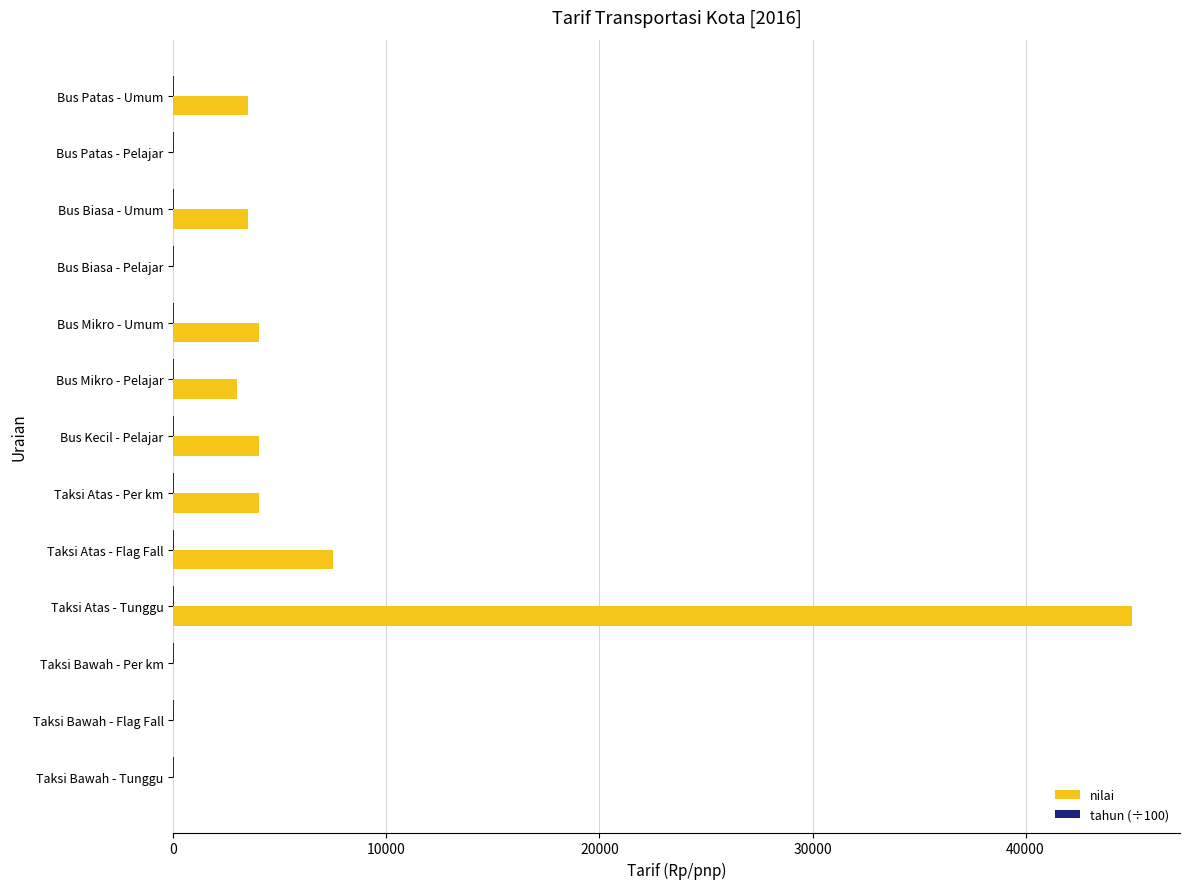

What is the greatest value displayed?

45000.0